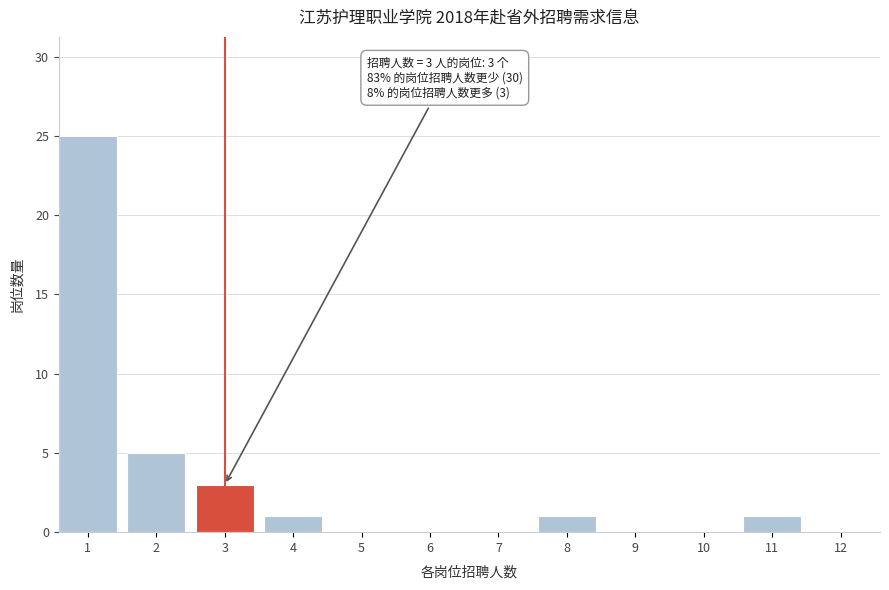

Reading left to right, what are all the values shown in this chart?

1=25	2=5	3=3	4=1	5=0	6=0	7=0	8=1	9=0	10=0	11=1	12=0